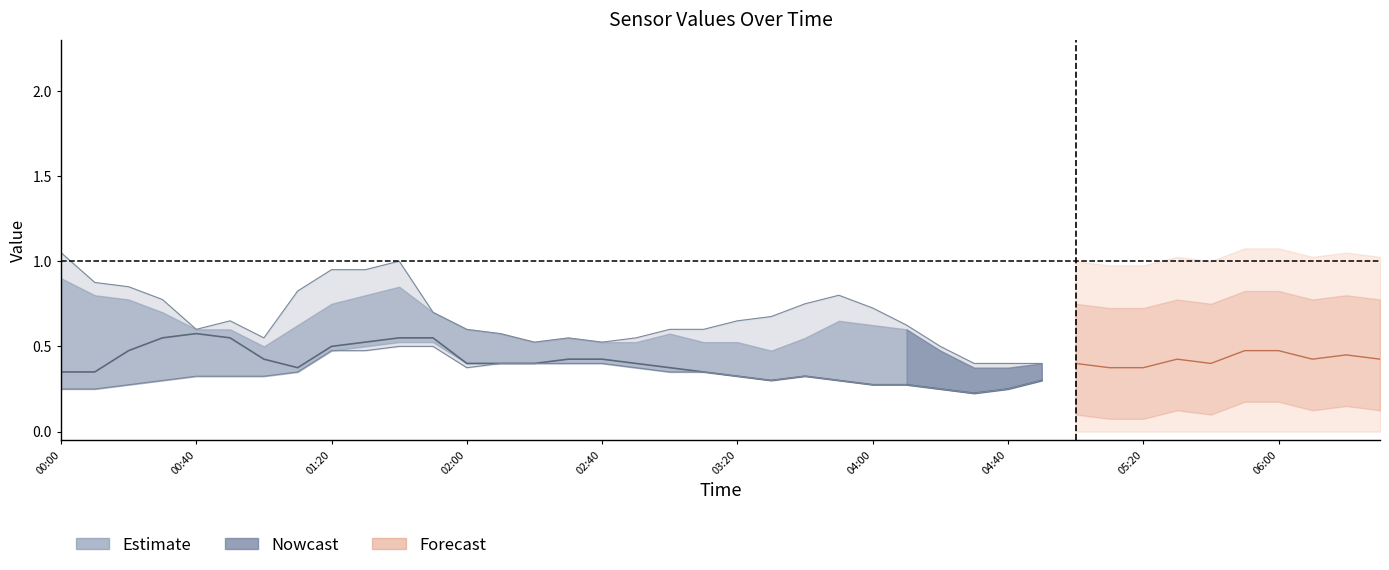

What is the smallest value displayed?

0.2